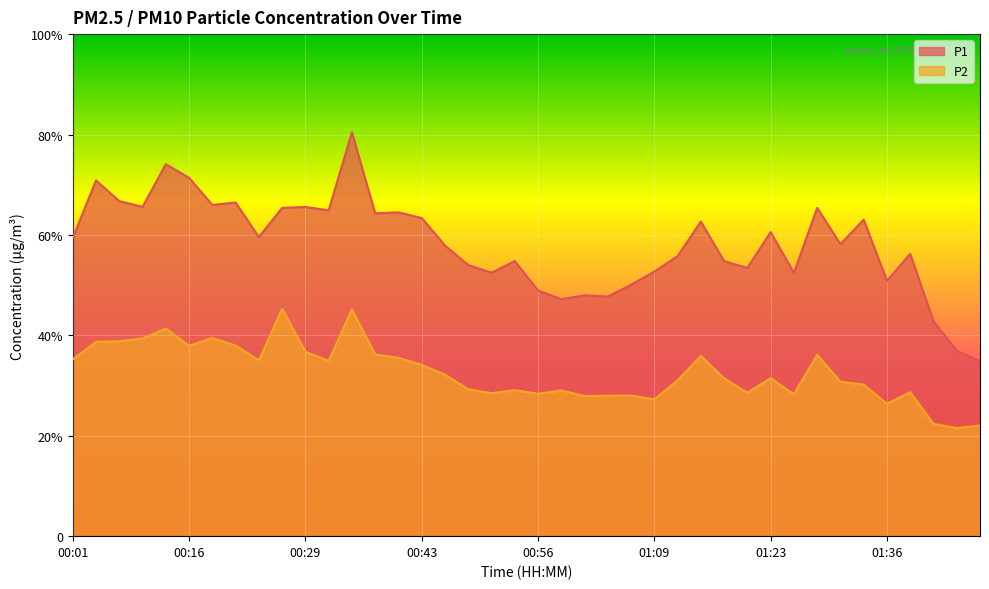

What is the approximate value of P1 at 00:10?

65.6